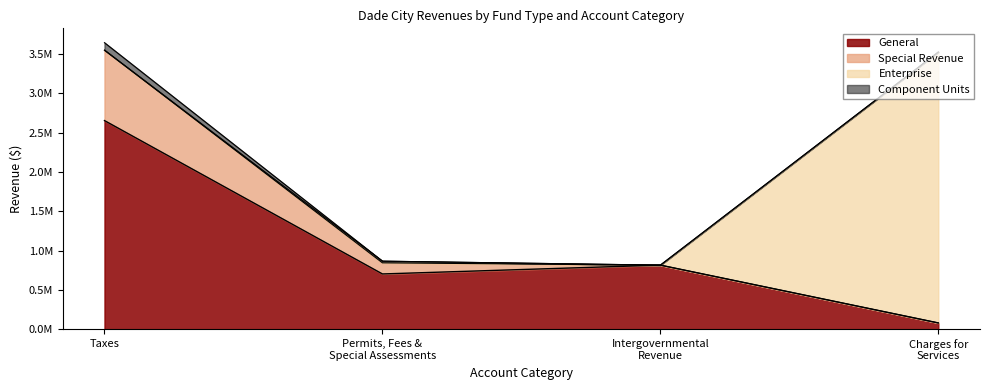

What is the highest value of the General series?

2652788